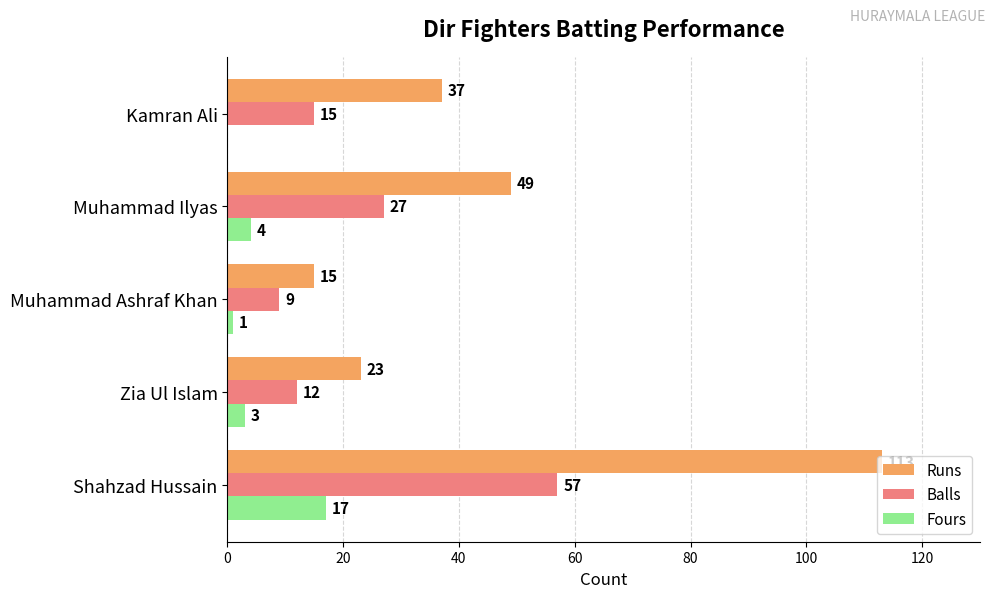

What is the sum of all Balls values?

120